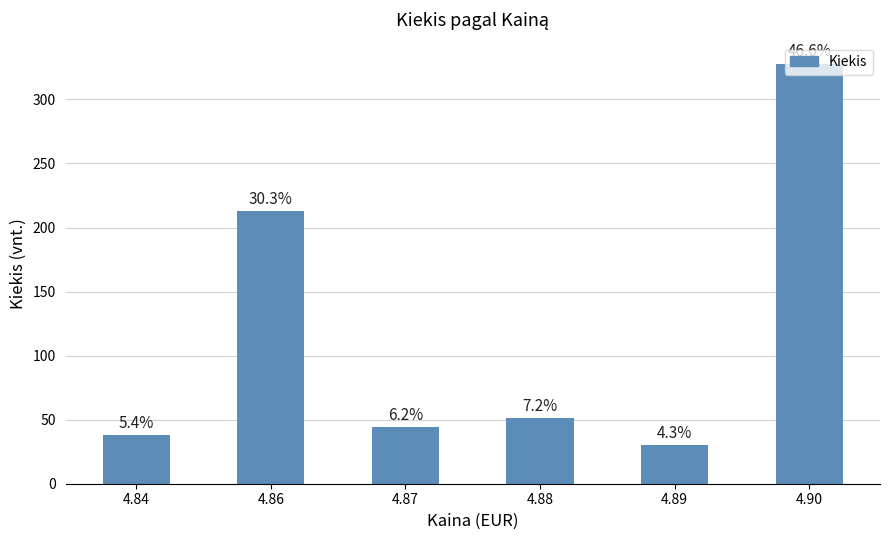

List the labels in order of value, largest first.

4.90, 4.86, 4.88, 4.87, 4.84, 4.89